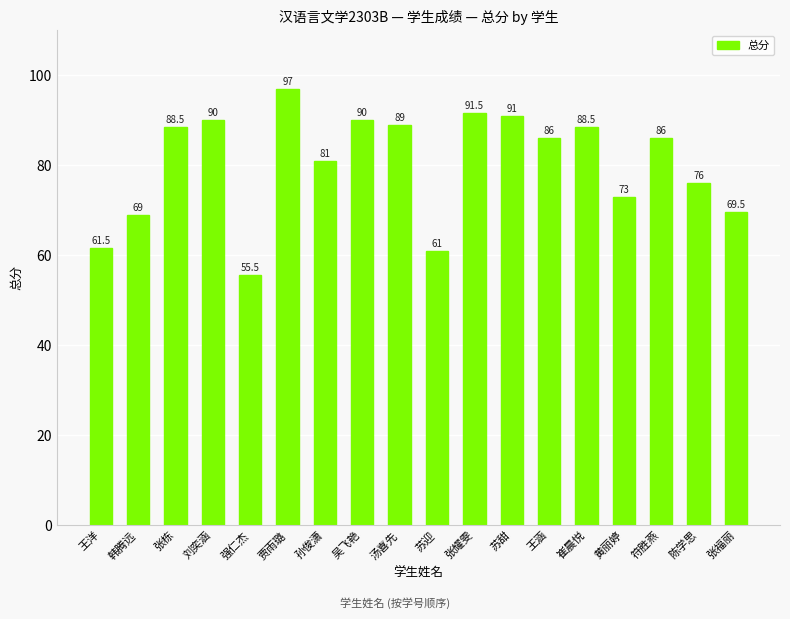

Reading left to right, what are all the values shown in this chart?

王洋=61.5	韩腾远=69.0	张栋=88.5	刘奕涵=90.0	强仁杰=55.5	贾雨璐=97.0	孙俊潇=81.0	吴飞艳=90.0	汤喜先=89.0	苏迎=61.0	张耀雯=91.5	苏甜=91.0	王涵=86.0	崔晨悦=88.5	黄丽婷=73.0	符胜燕=86.0	陈学思=76.0	张福丽=69.5